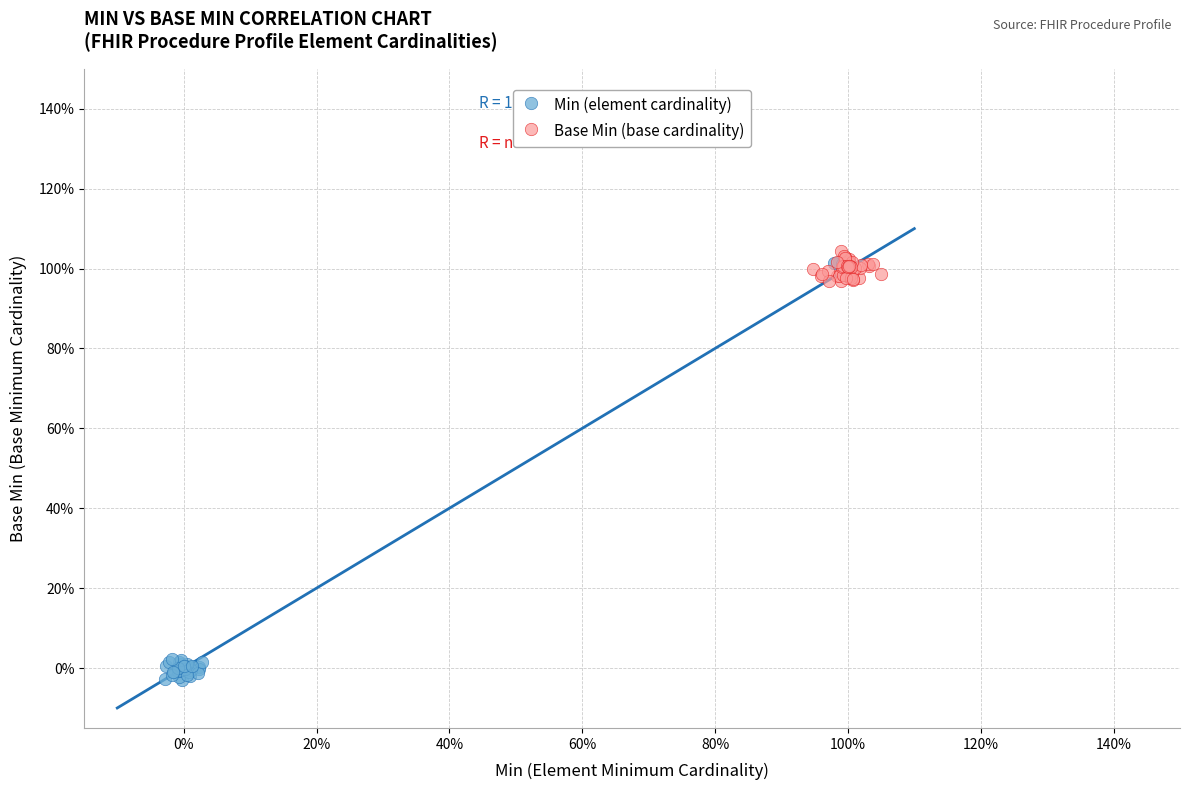

Which series contains the lowest Y value?

Min (element cardinality)